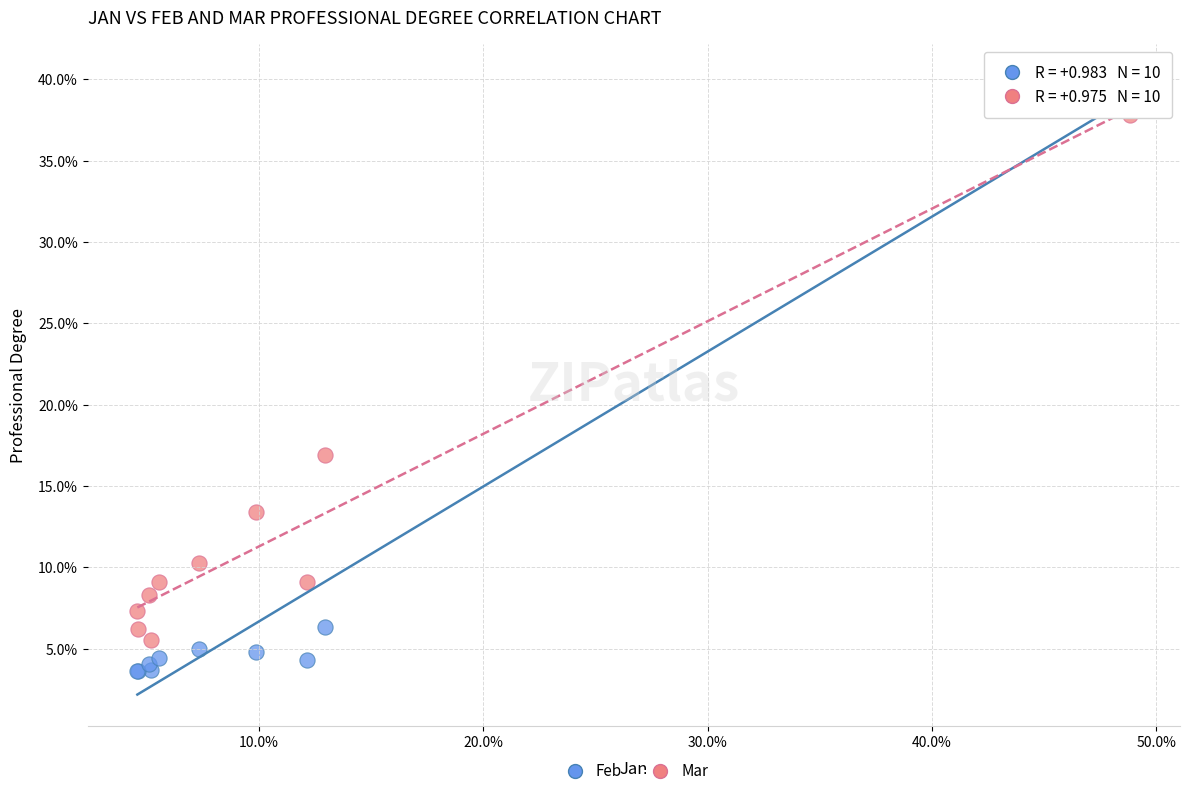

What are all the series names shown in the legend?

Feb, Mar